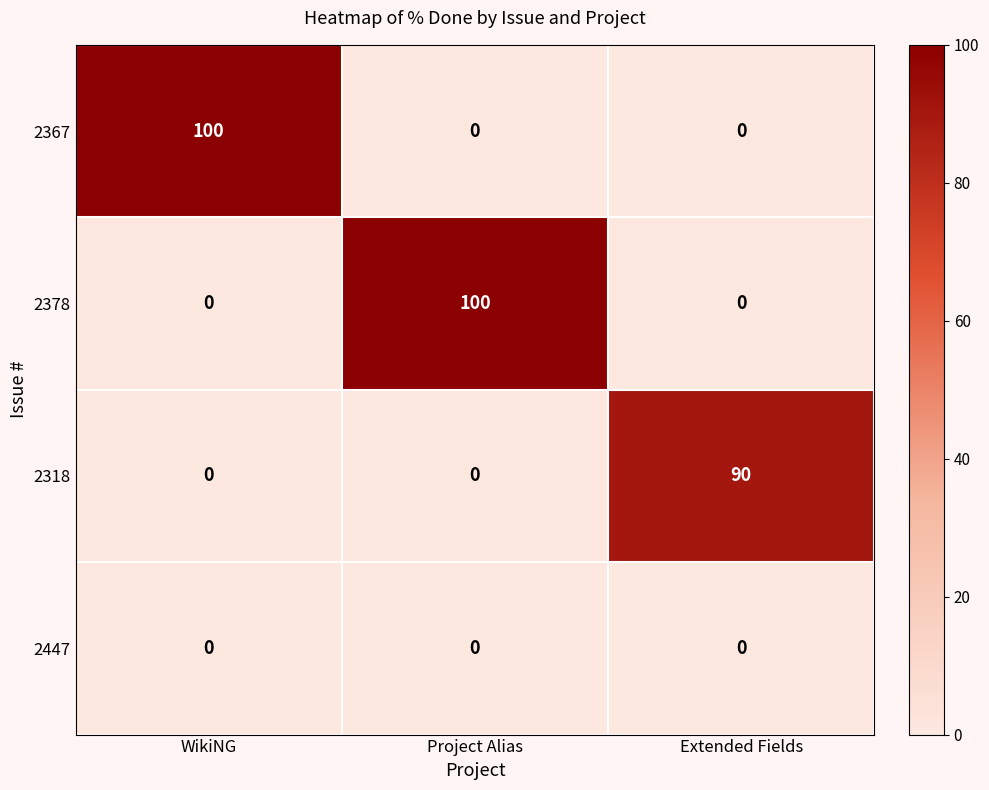

What is the spread (max minus min) of values at WikiNG?

100